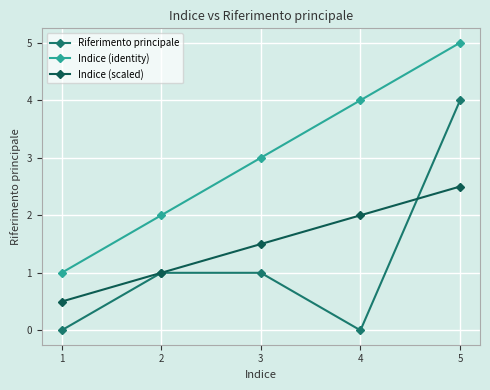

Reading left to right, extract all data points from this chart.

Riferimento principale: 0.0	1.0	1.0	0.0	4.0
Indice (identity): 1.0	2.0	3.0	4.0	5.0
Indice (scaled): 0.5	1.0	1.5	2.0	2.5